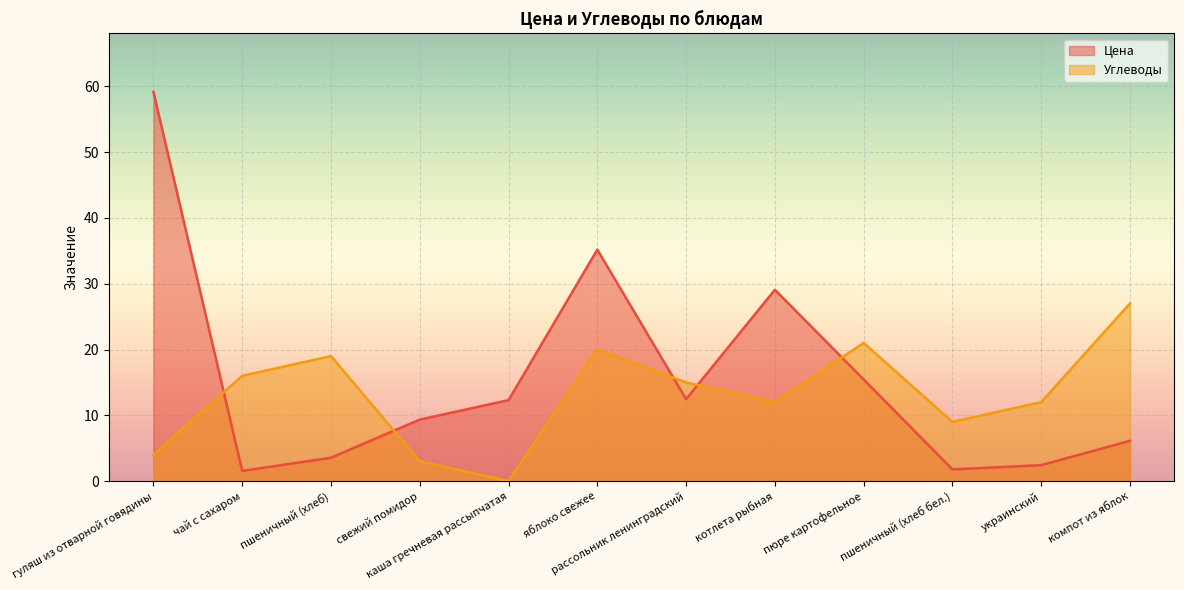

Rank the categories by Углеводы value from highest to lowest.

компот из яблок, пюре картофельное, яблоко свежее, пшеничный (хлеб), чай с сахаром, рассольник ленинградский, котлета рыбная, украинский, пшеничный (хлеб бел.), гуляш из отварной говядины, свежий помидор, каша гречневая рассыпчатая